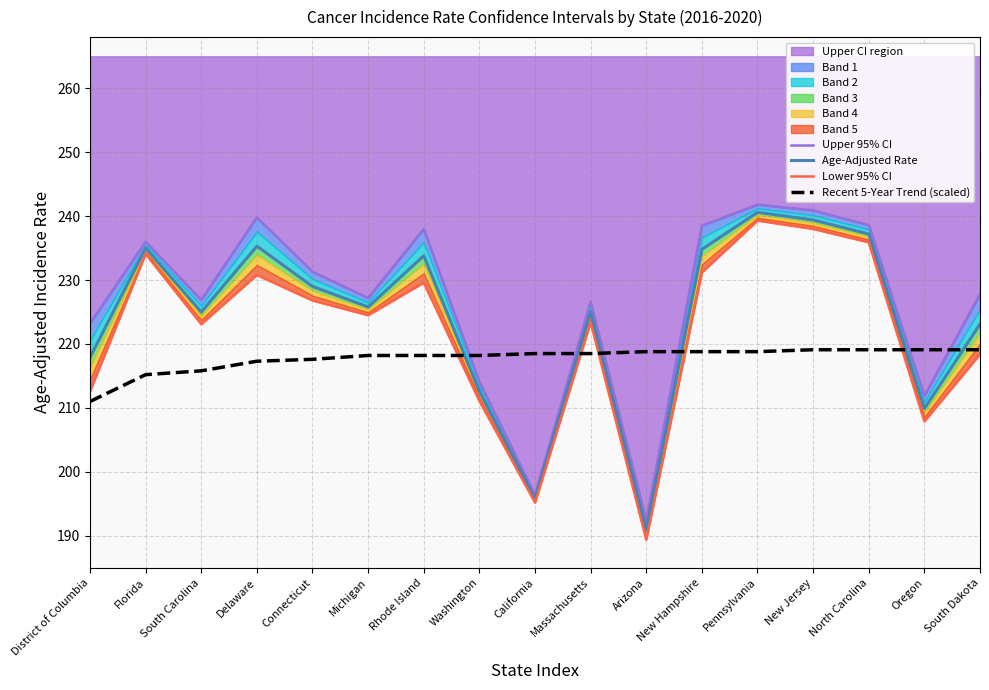

List the series in order of their peak value, lowest first.

Recent 5-Year Trend (scaled), Lower 95% CI, Age-Adjusted Rate, Upper 95% CI